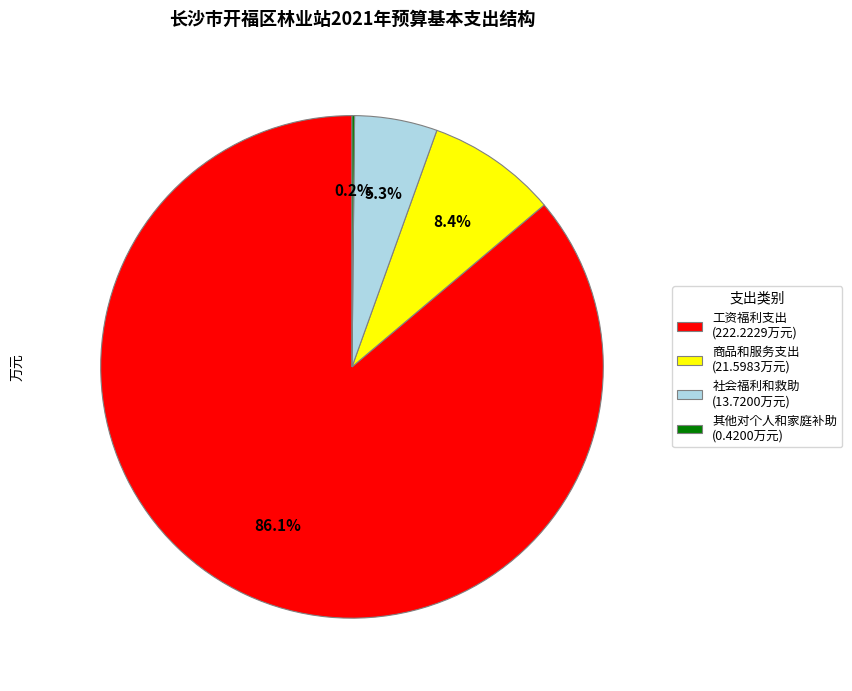

Does 工资福利支出 (222.2229万元) represent more than half of the total?

Yes